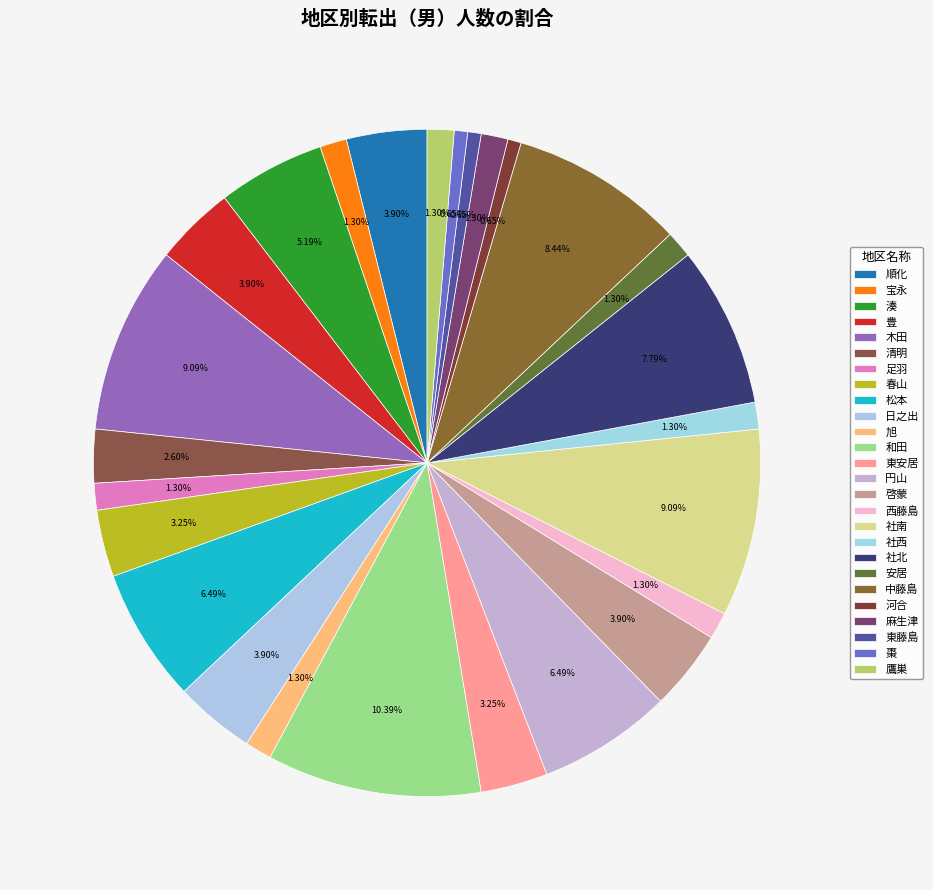

The 東安居 slice represents 1% of the pie. True or false?

False